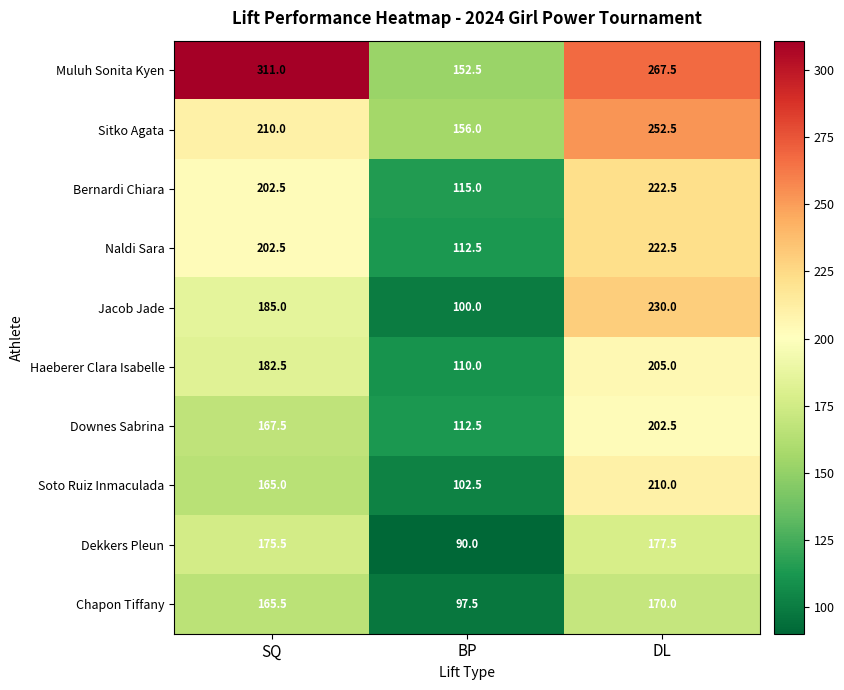

What is the minimum value shown in the chart?

90.0